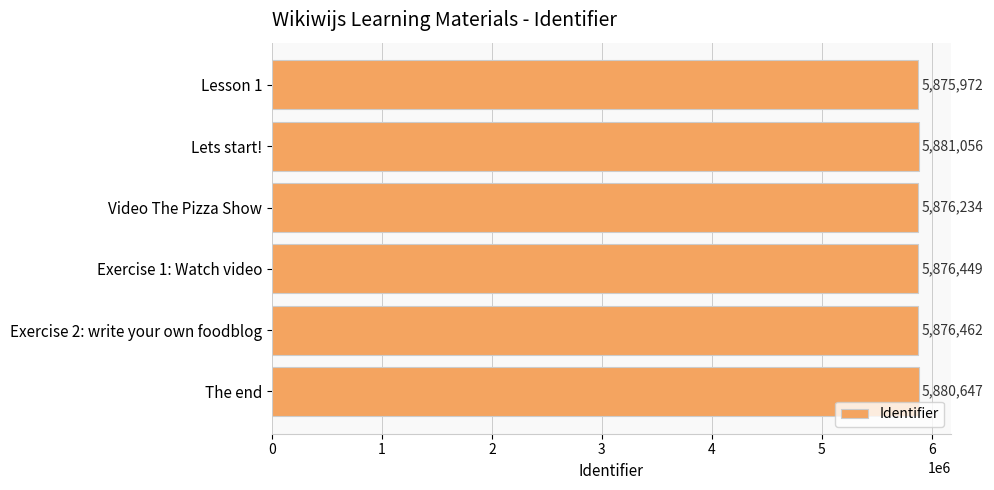

What is the average value?

5877803